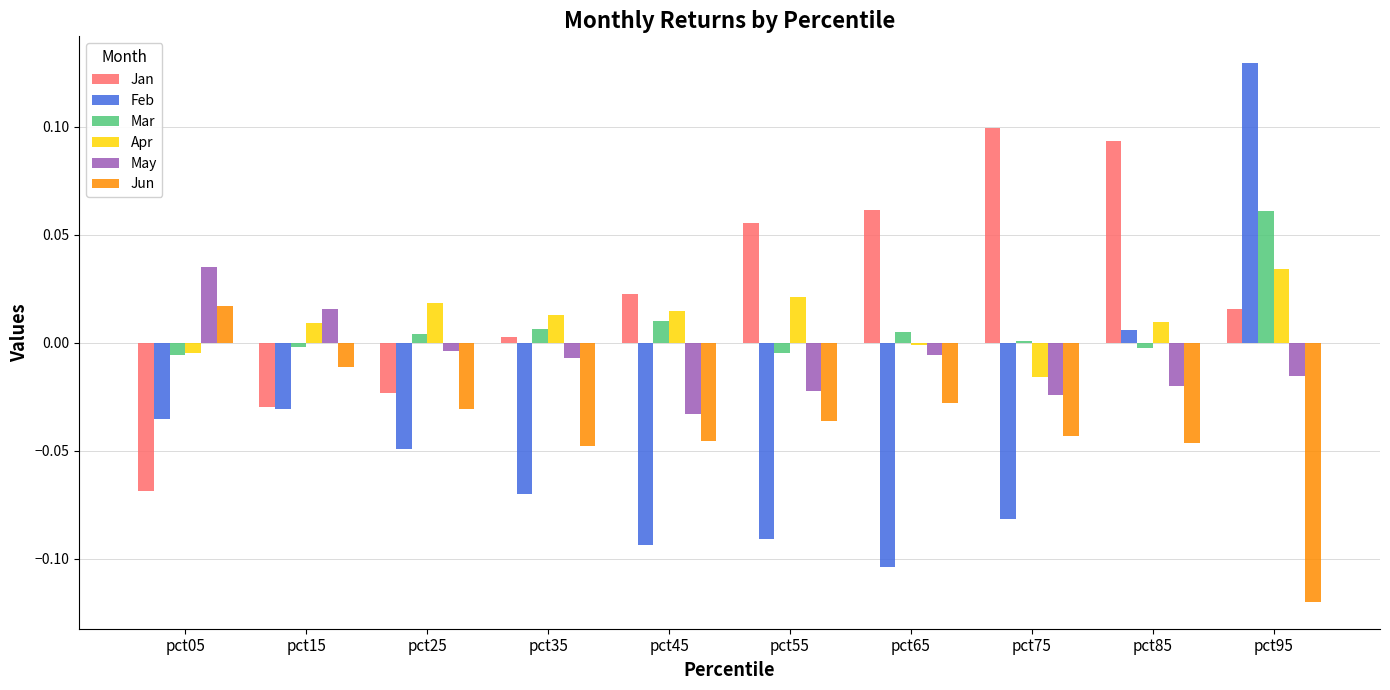

Which series has the largest range (max minus min)?

Feb